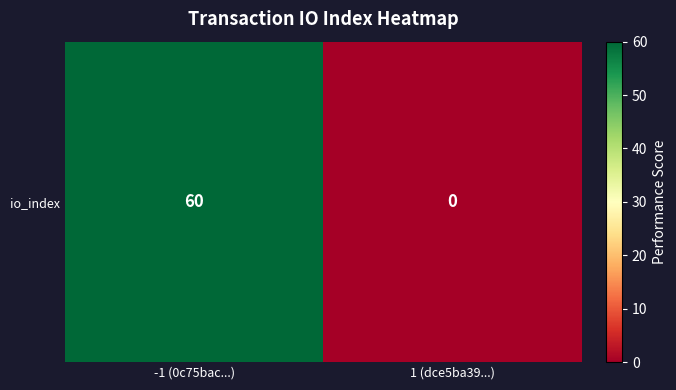

Rank the categories by value from highest to lowest.

-1 (0c75bac...), 1 (dce5ba39...)